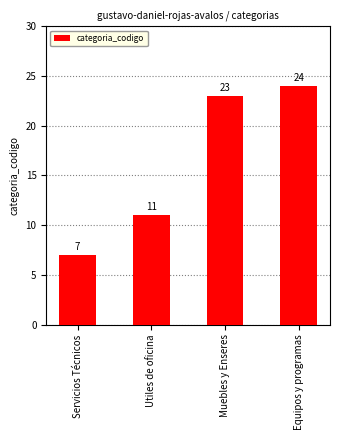

What is the difference between the maximum and second lowest values?

13